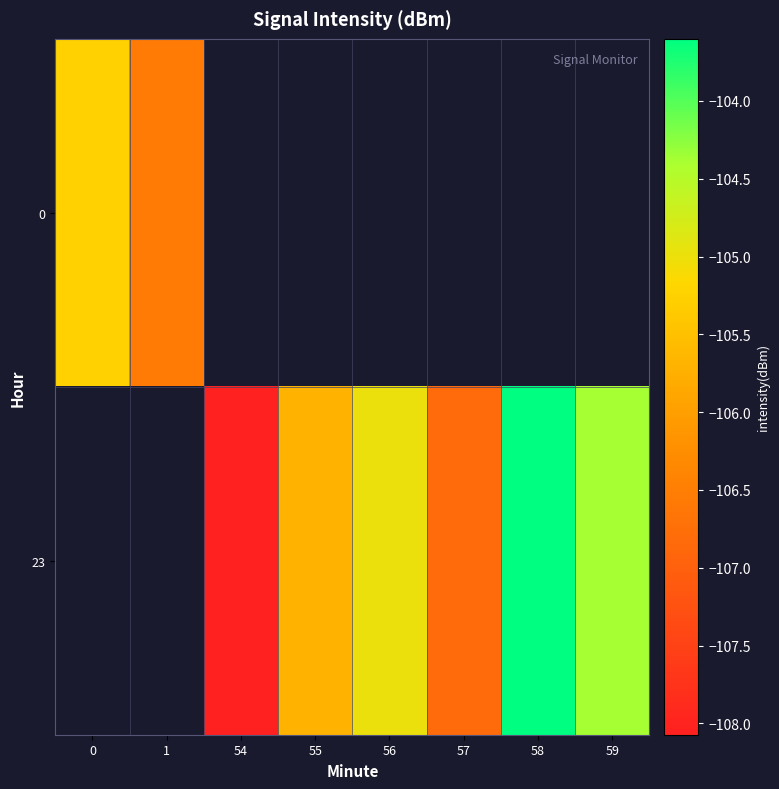

At which label does 0 reach its minimum?

1